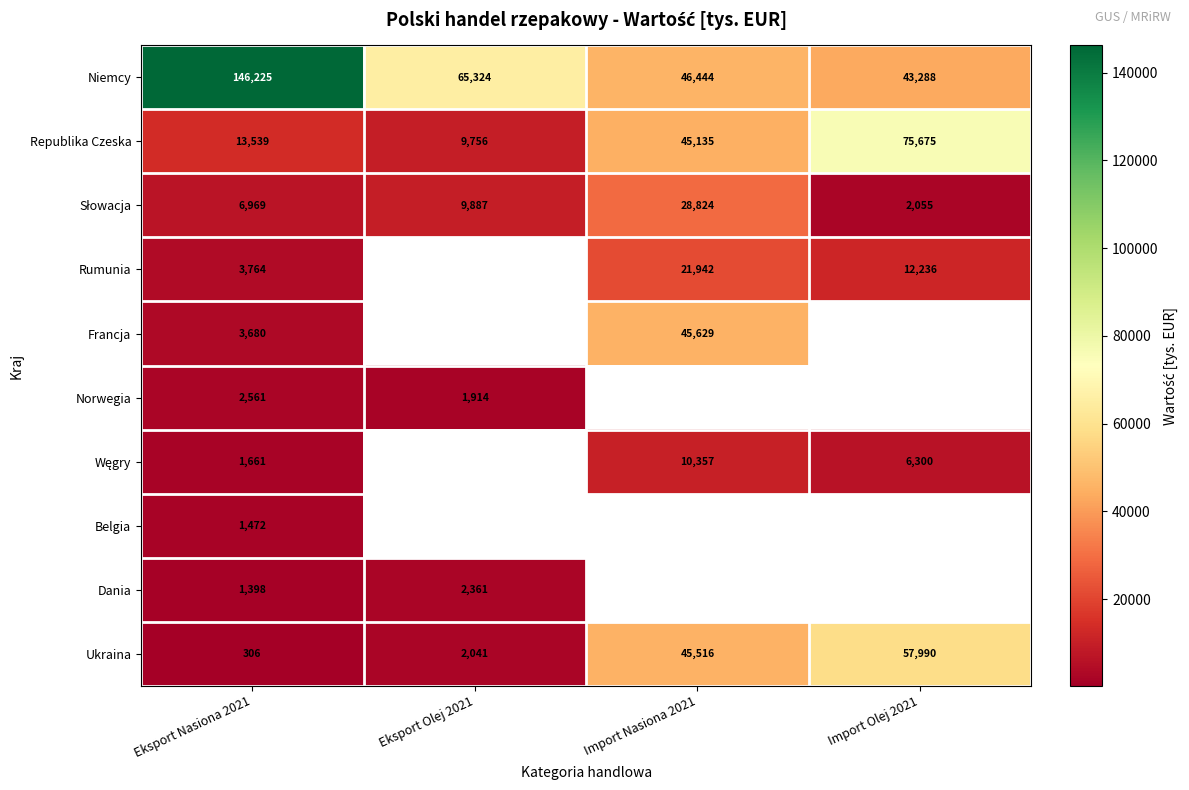

Is the value of Rumunia at Eksport Nasiona 2021 greater than the value of Dania at Eksport Olej 2021?

Yes